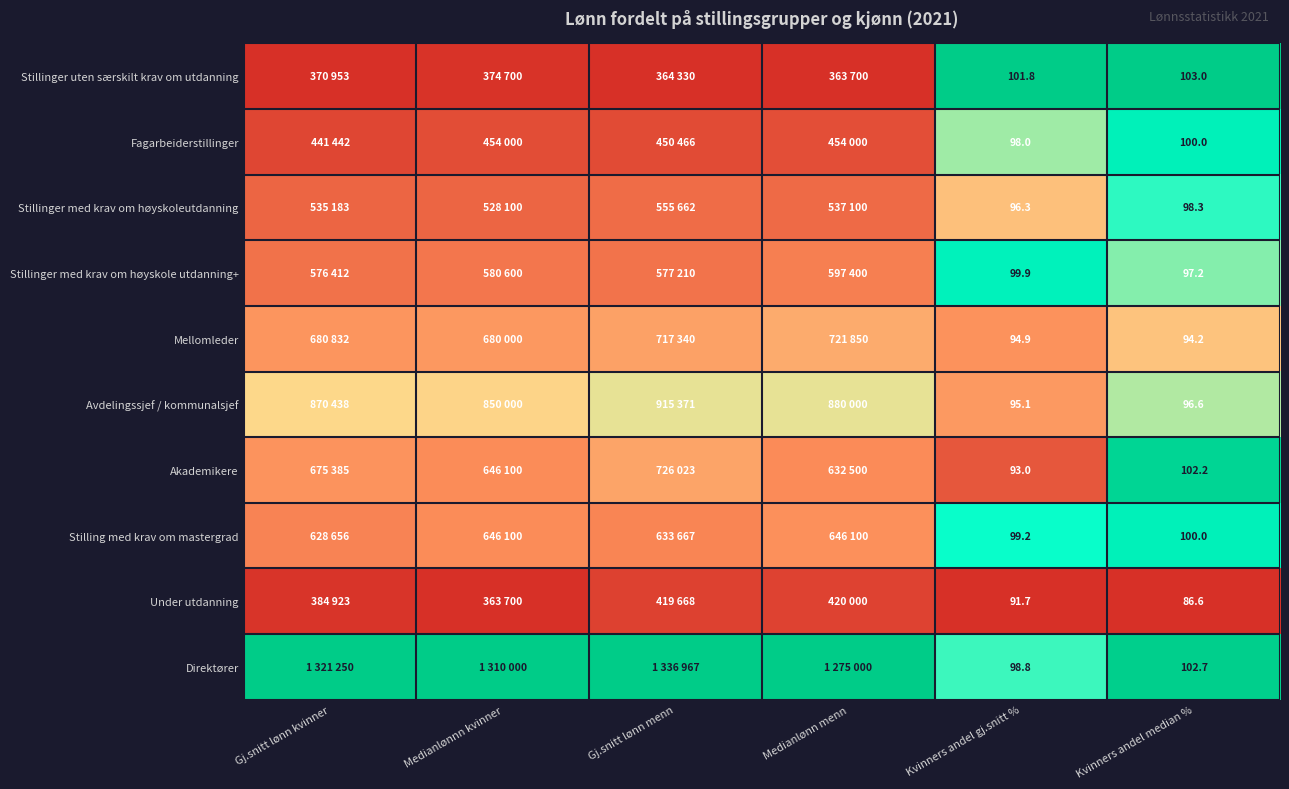

At Kvinners andel gj.snitt %, list the series in order from smallest to largest.

Under utdanning, Akademikere, Mellomleder, Avdelingssjef / kommunalsjef, Stillinger med krav om høyskoleutdanning, Fagarbeiderstillinger, Direktører, Stilling med krav om mastergrad, Stillinger med krav om høyskole utdanning+, Stillinger uten særskilt krav om utdanning